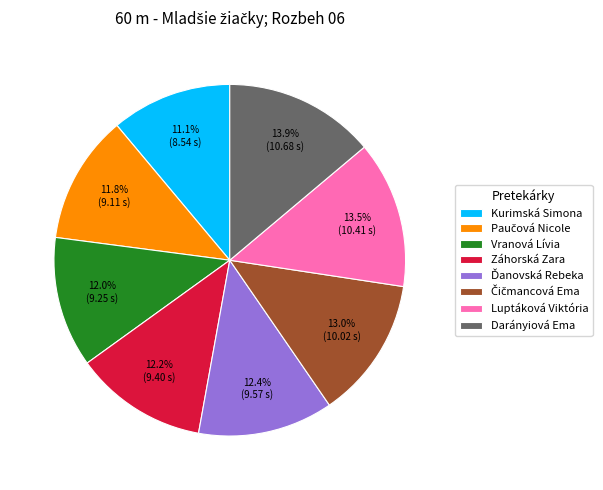

What percentage do Záhorská Zara and Vranová Lívia together represent?

24.2%